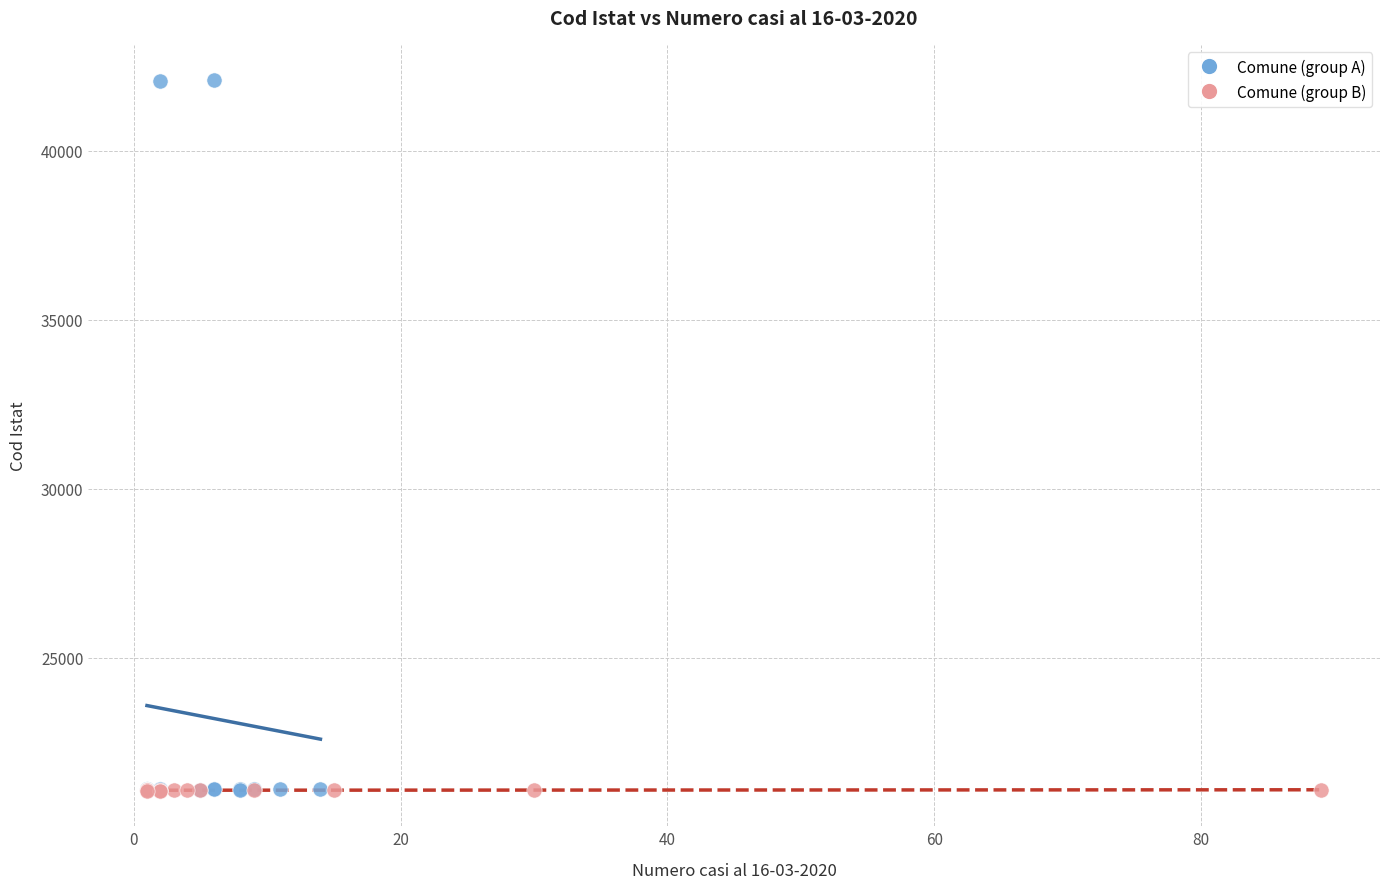

Which series has the largest Y range (max minus min)?

Comune (group A)